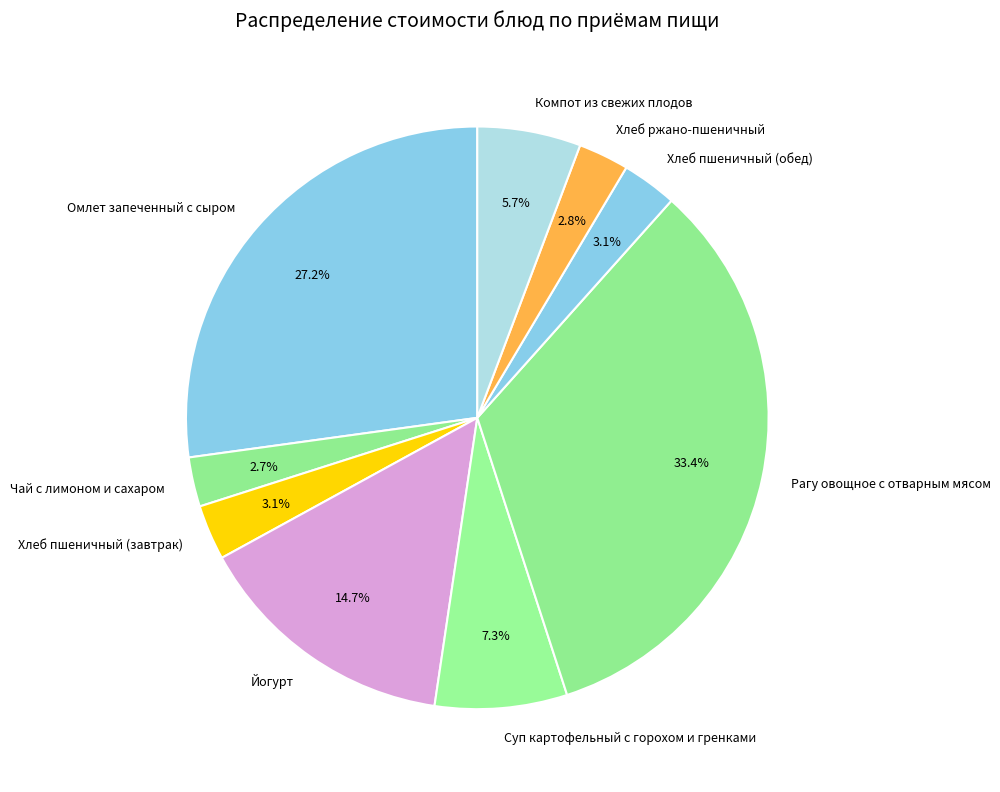

Which has a higher value, Омлет запеченный с сыром or Рагу овощное с отварным мясом?

Рагу овощное с отварным мясом